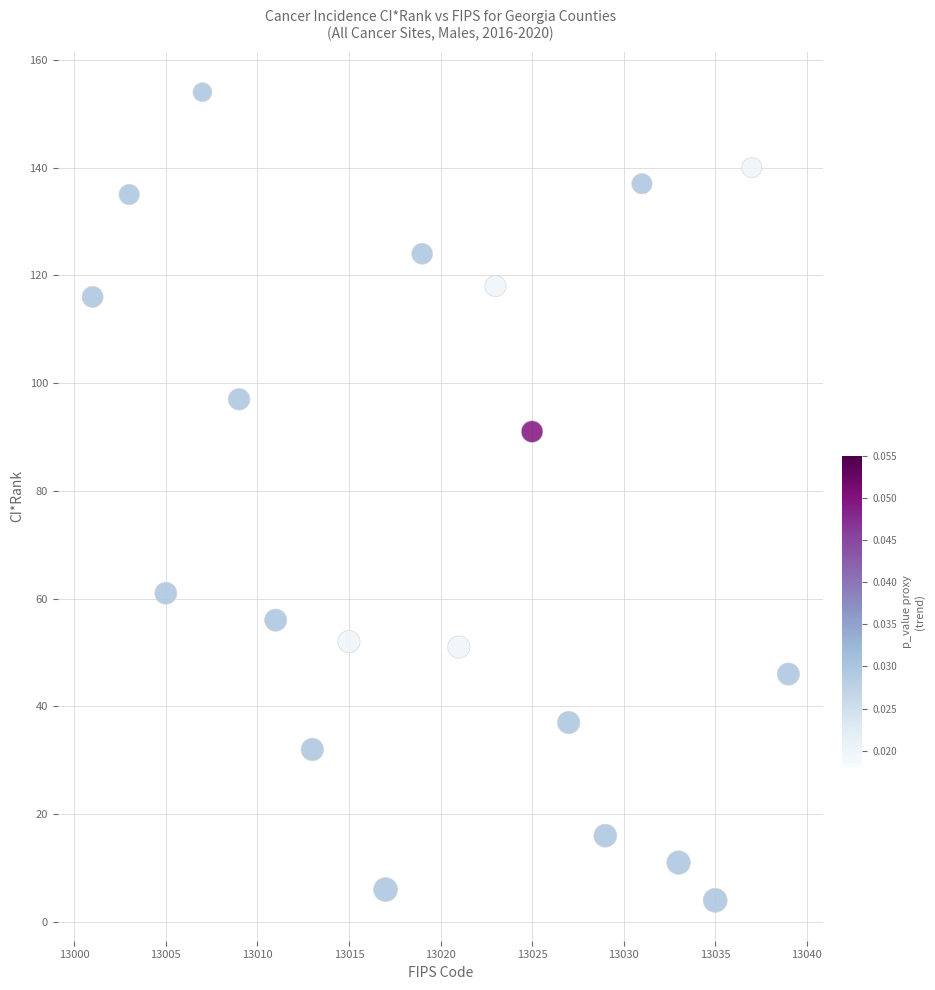

What is the range of Y values (max minus min)?

150